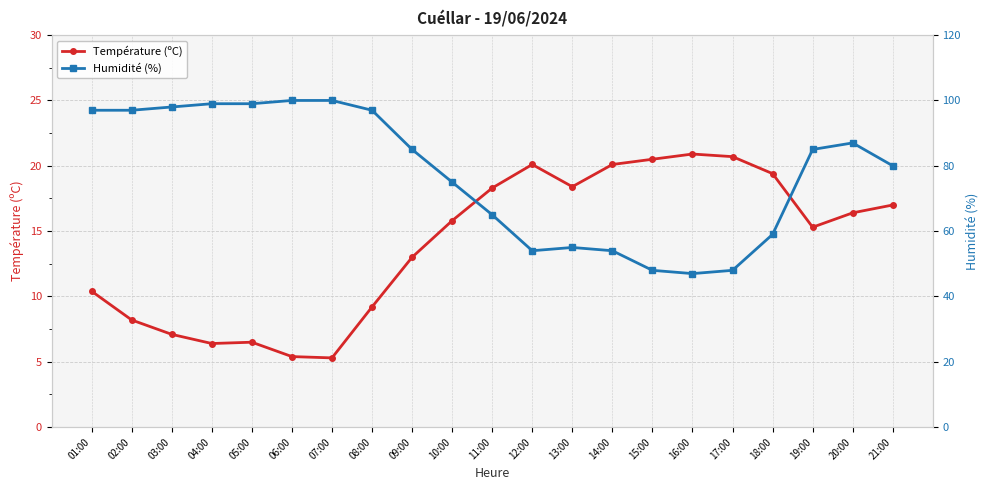

True or false: Température (ºC) has a value of 7.0 at 07:00.

False